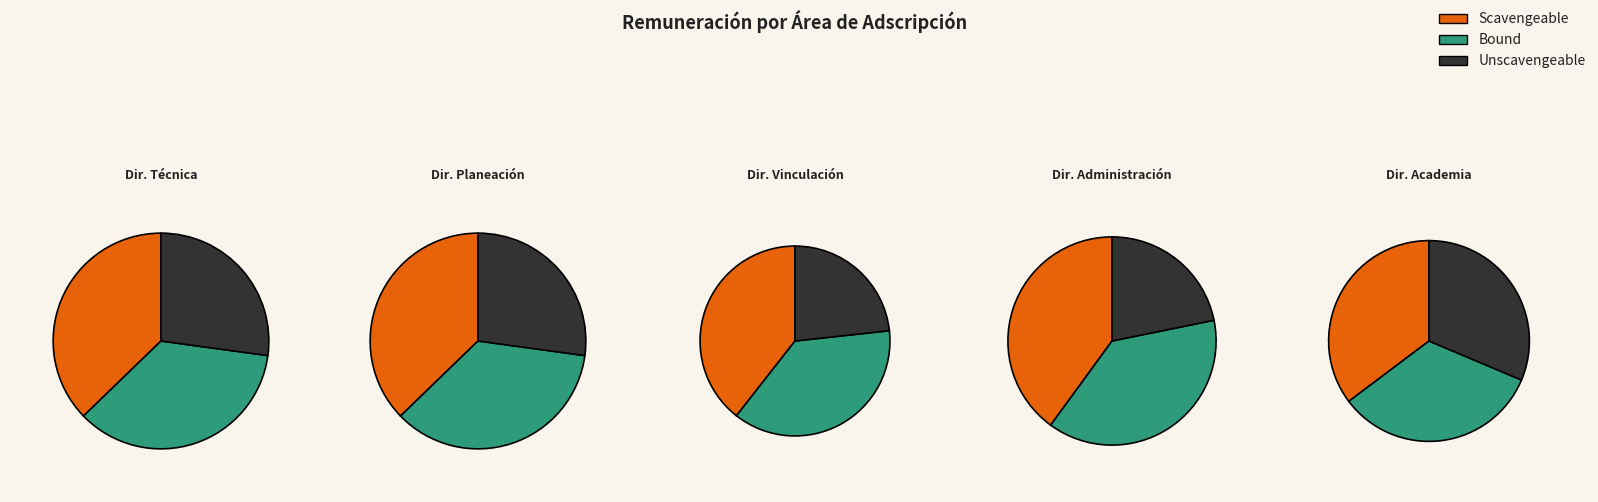

Combined, what portion of the pie is Dirección de Administración (09C-1) and Dirección de Vinculación?

16.7%